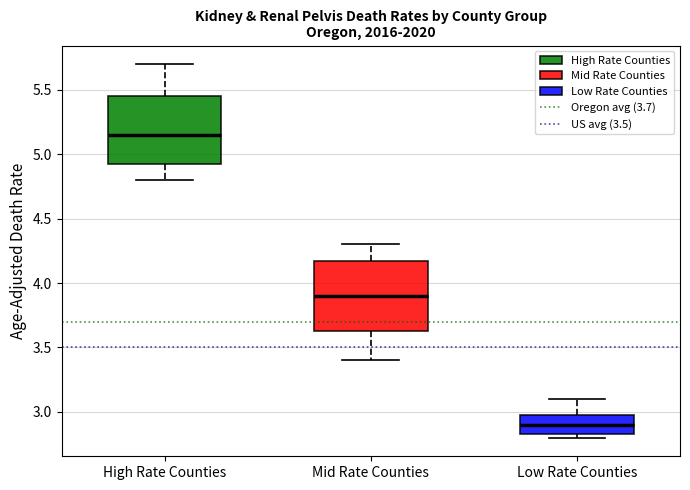

Where does the lower whisker of the box for Mid Rate Counties end on the y-axis? The values are not printed on the chart, so give them approximately, as read against the axis.

3.40